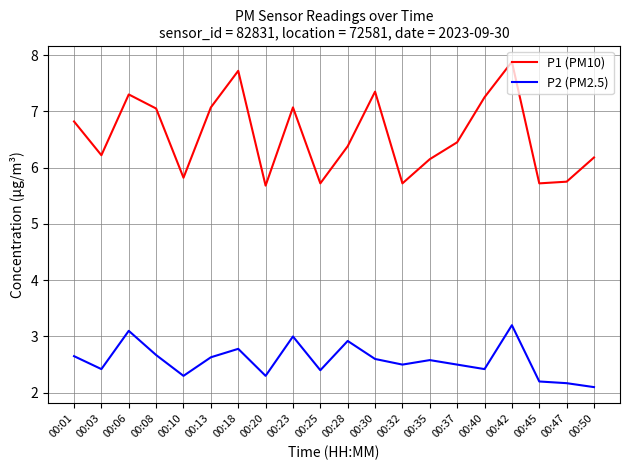

What is the average value of the P2 (PM2.5) series?

2.6